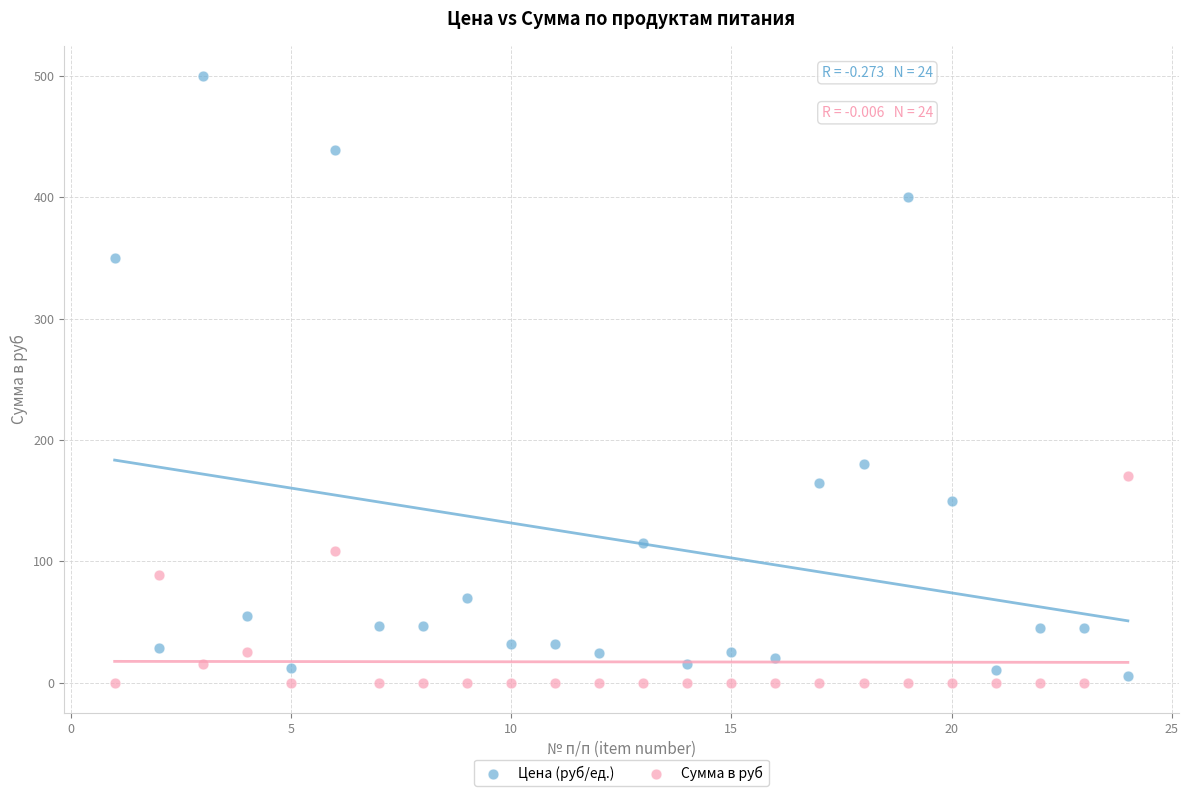

What is the X range (max minus min) for the scatter plot?

23.0